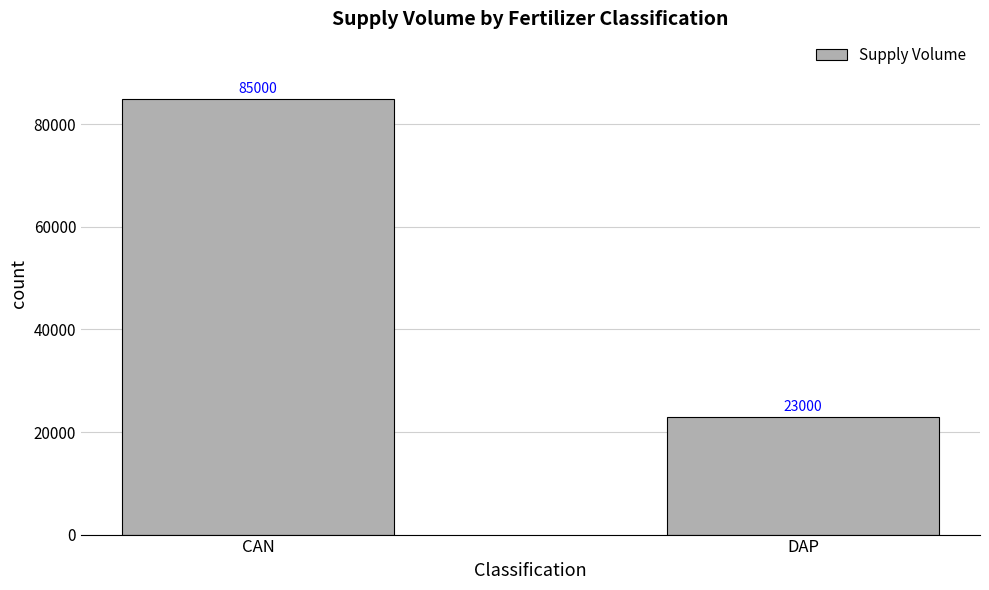

What is the average value?

54000